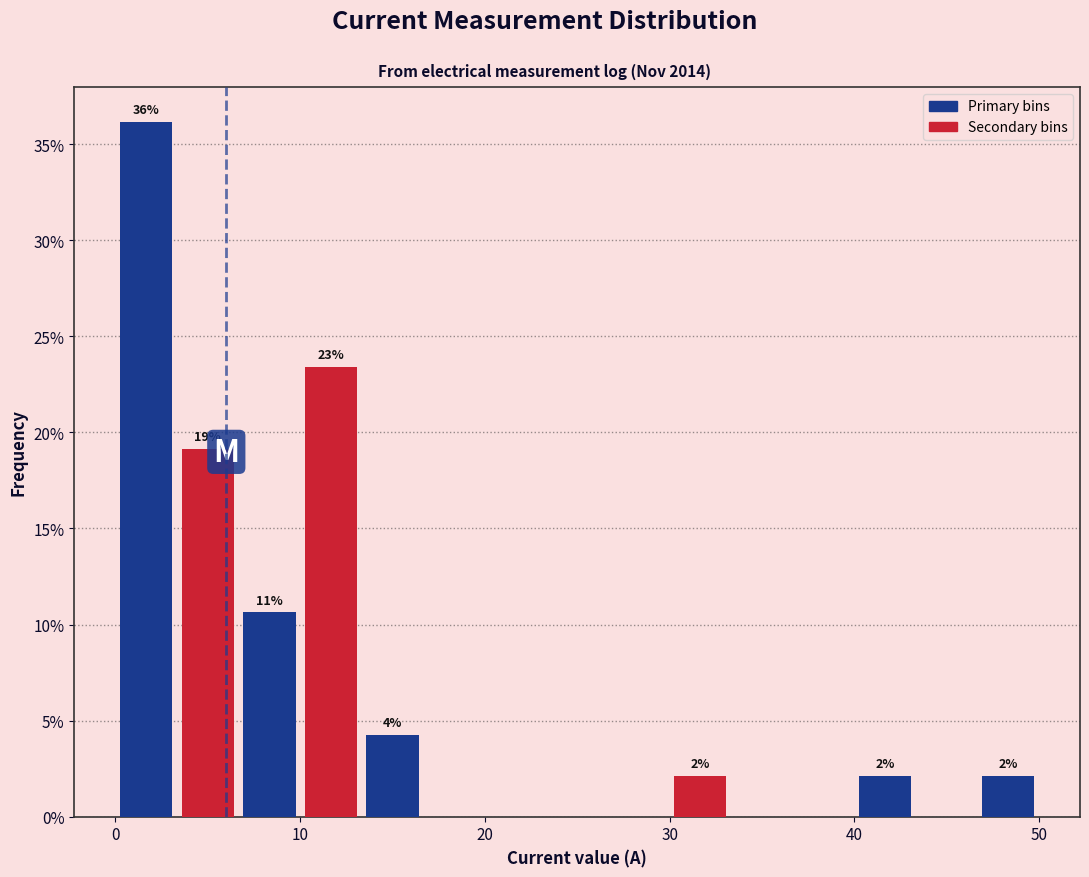

Around what value on the x-axis is the tallest bar? Give the approximate position of its centre, as read against the axis.

2